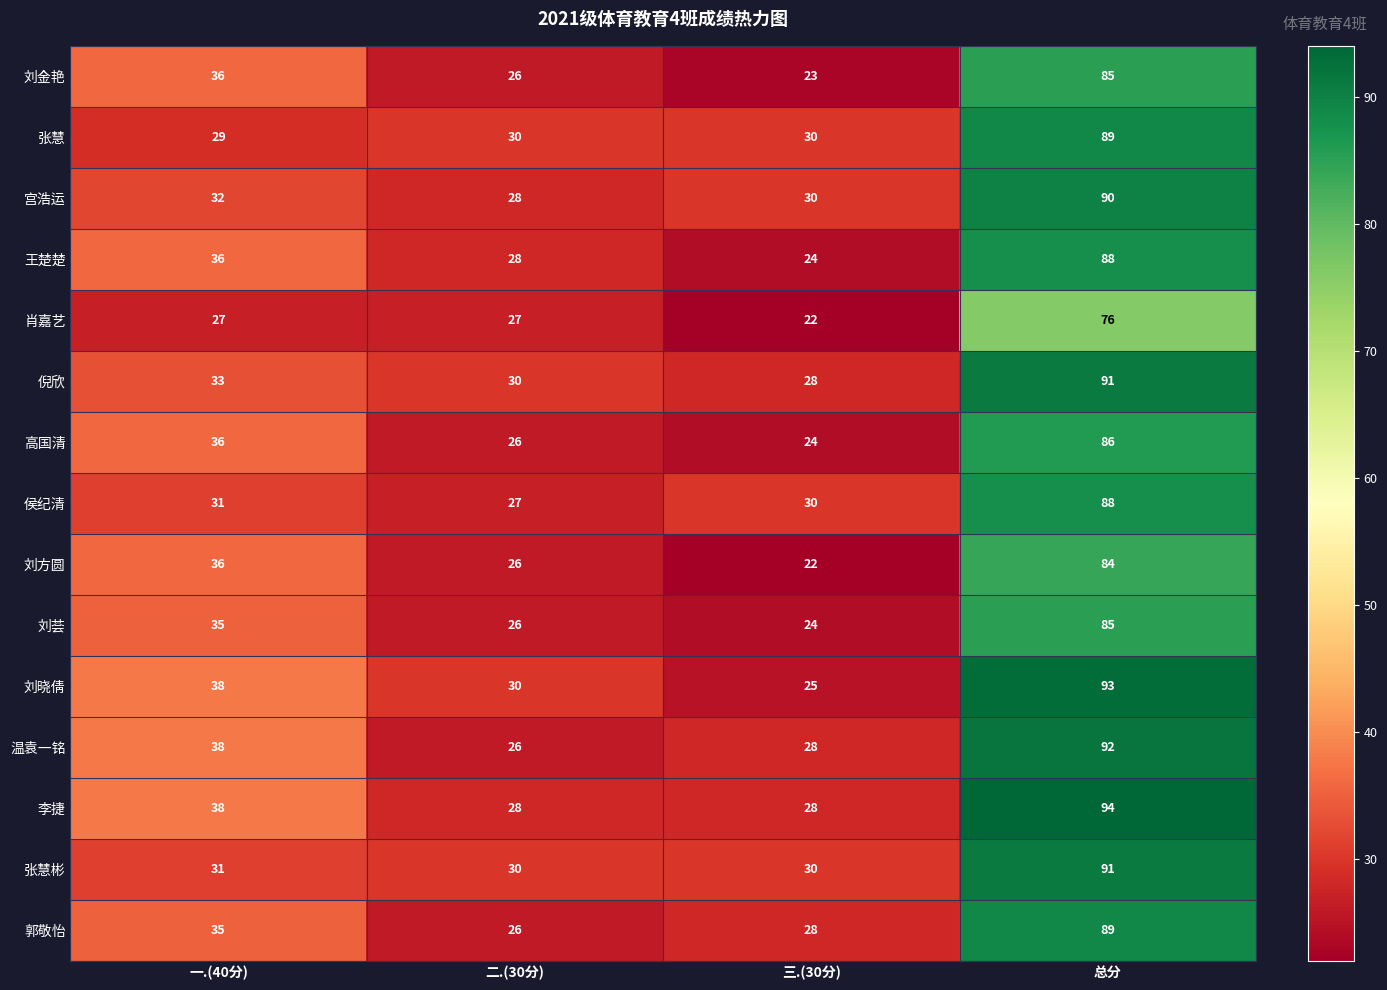

Which category has the highest value in the 张慧 series?

总分